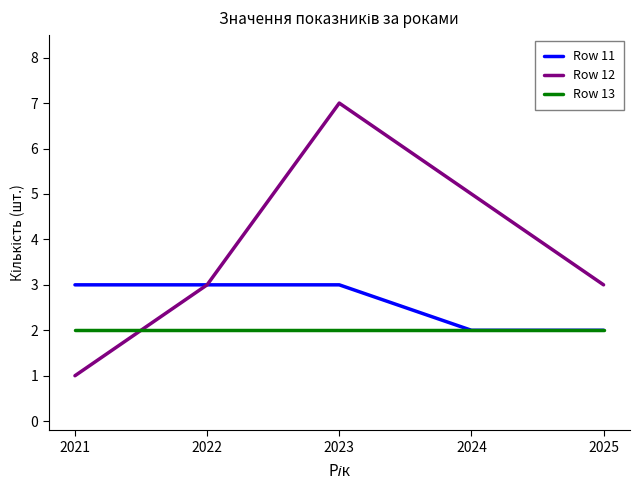

Is the value of Row 13 at 2024 greater than the value of Row 12 at 2025?

No